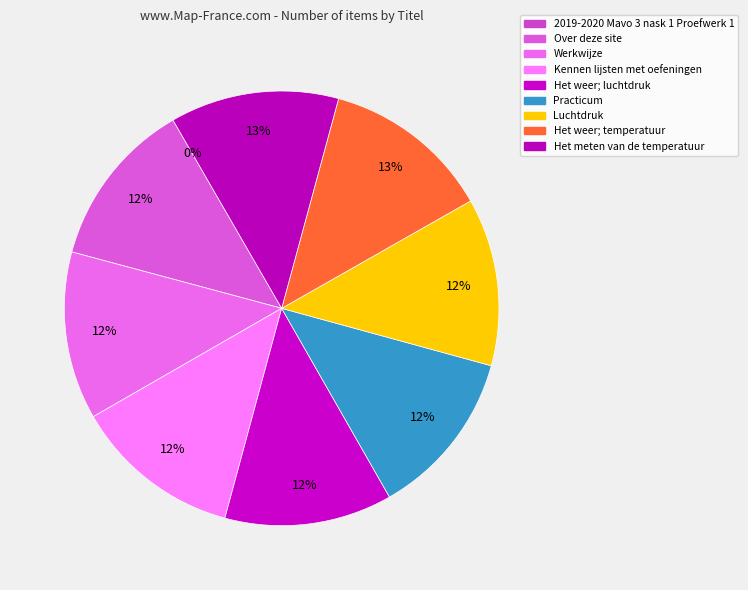

To the nearest percent, what is the combined percentage of Het meten van de temperatuur and Luchtdruk?

25%